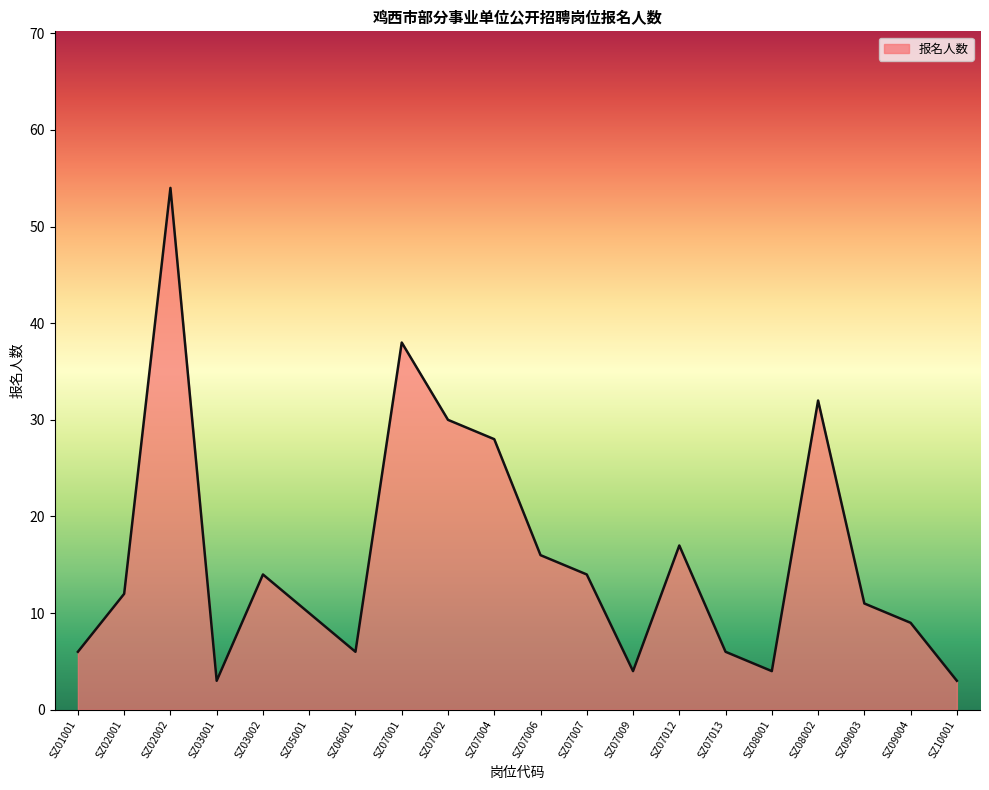

What is the ratio of the value at SZ01001 to the value at SZ05001?

0.6